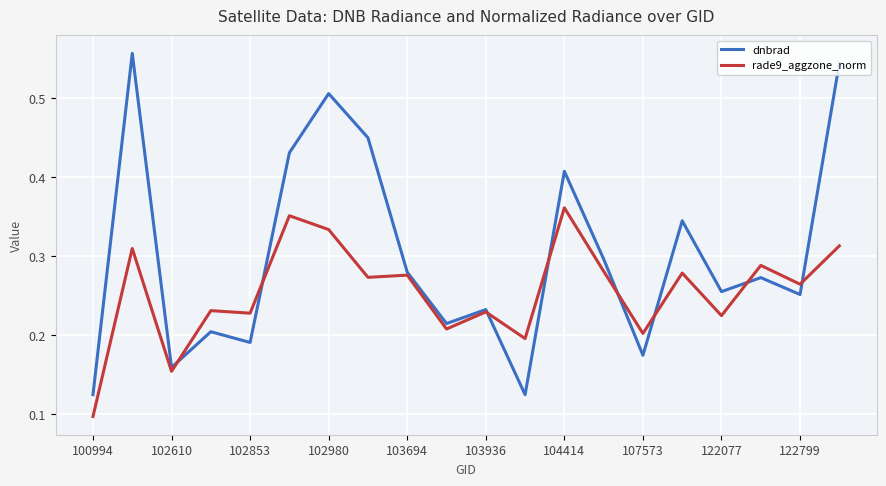

Which series has the largest range (max minus min)?

dnbrad